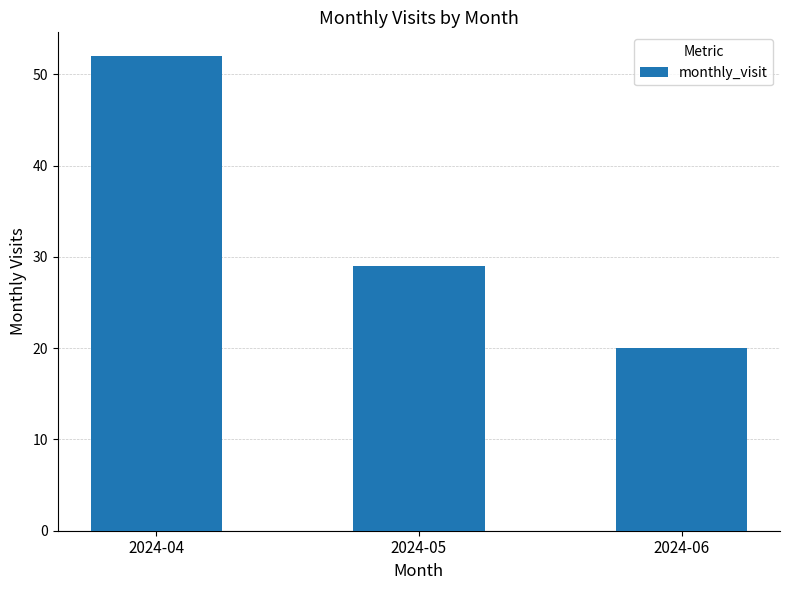

List the labels in order of value, largest first.

2024-04, 2024-05, 2024-06